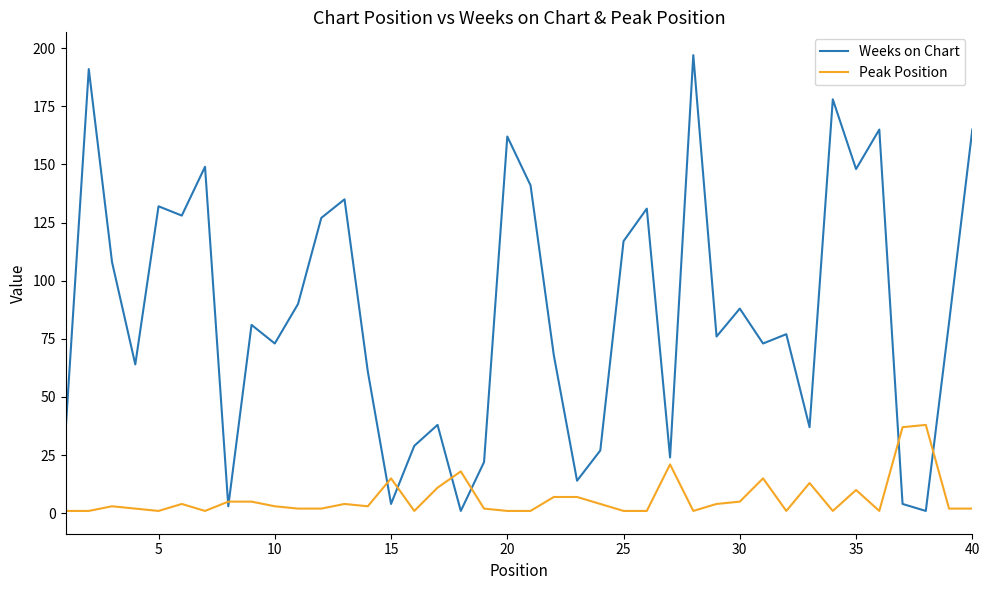

What is the average value of the Weeks on Chart series?

86